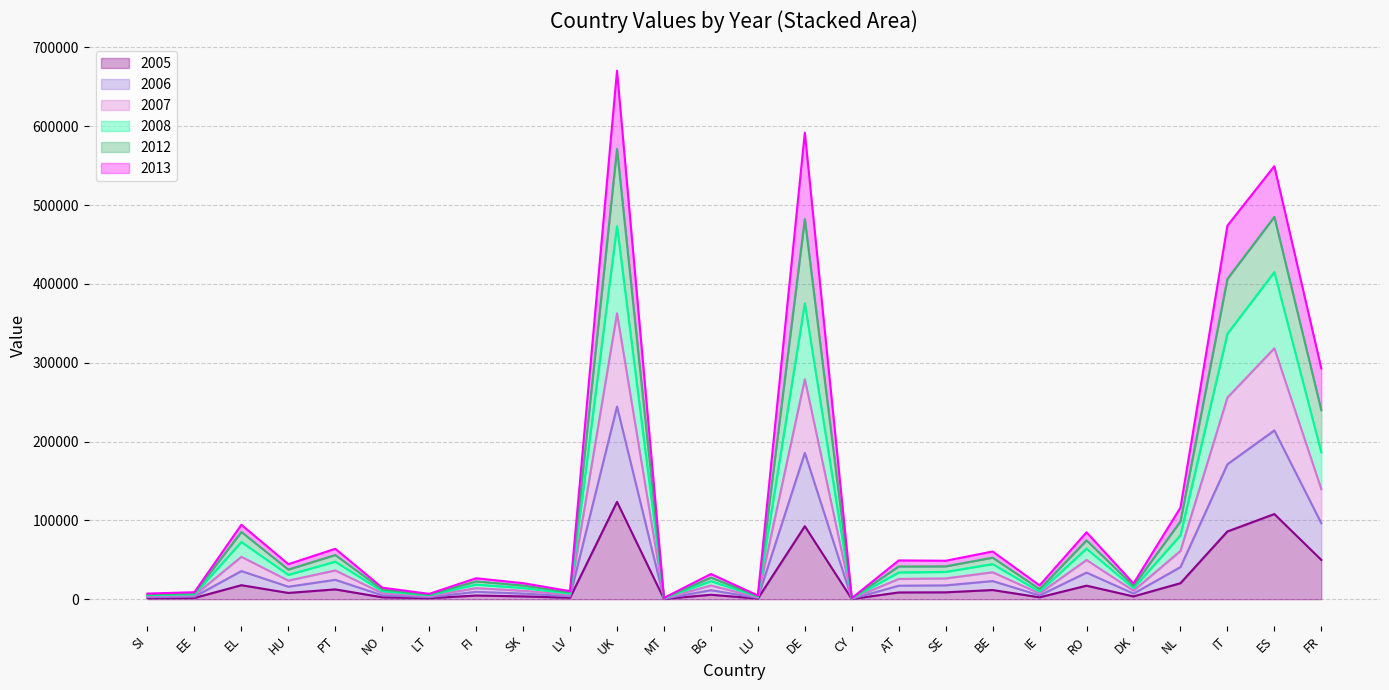

True or false: 2008 and 2012 intersect in this chart.

False